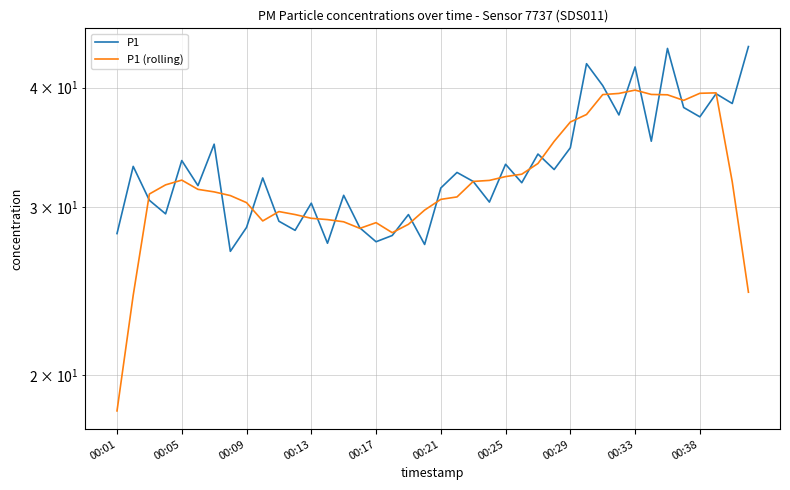

Reading right to left, list all the values displayed in this chart.

P1: 44.2	38.5	39.4	37.3	38.1	44.0	35.1	42.0	37.5	40.2	42.4	34.6	32.8	34.1	31.8	33.2	30.4	31.9	32.6	31.4	27.4	29.4	28.0	27.6	28.5	30.9	27.5	30.3	28.4	29.0	32.2	28.6	26.9	34.9	31.6	33.5	29.5	30.5	33.1	28.1
P1 (rolling): 24.4	31.9	39.5	39.5	38.8	39.3	39.4	39.8	39.4	39.3	37.5	36.8	35.1	33.3	32.5	32.3	32.0	31.9	30.7	30.6	29.8	28.8	28.2	28.9	28.5	28.9	29.1	29.2	29.5	29.7	29.0	30.3	30.8	31.1	31.3	32.0	31.6	30.9	24.2	18.3